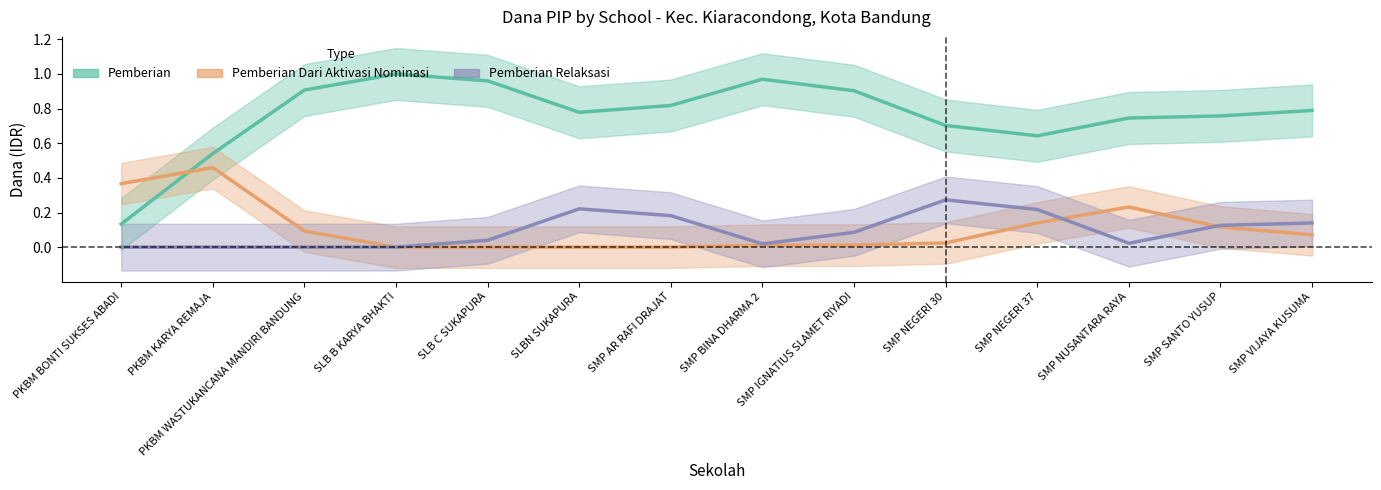

Which series has the largest range (max minus min)?

Pemberian